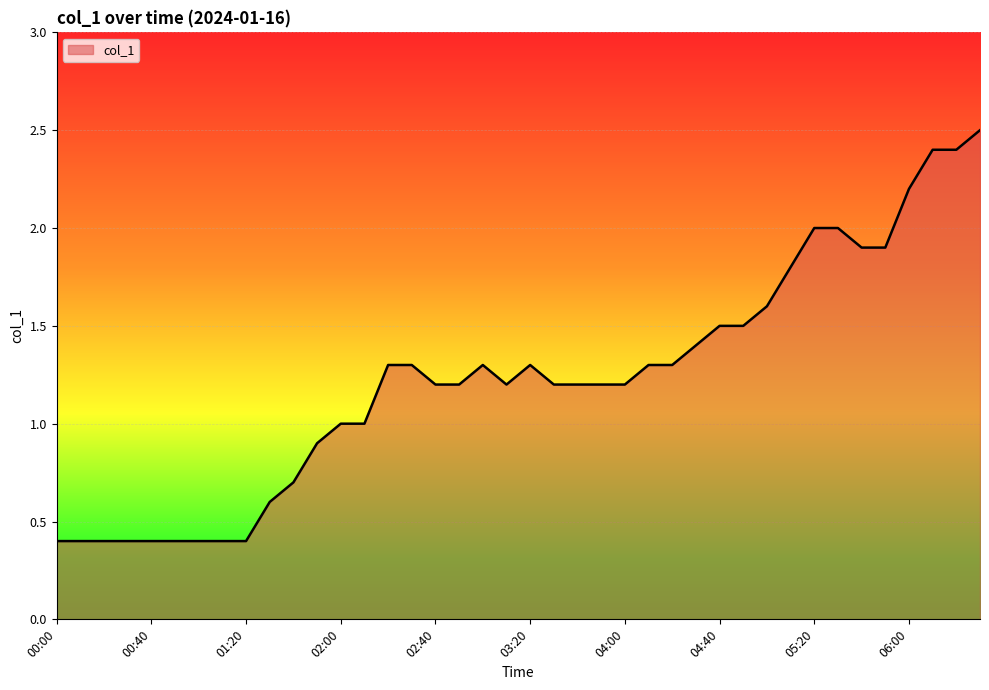

What is the difference between the maximum and minimum values?

2.1